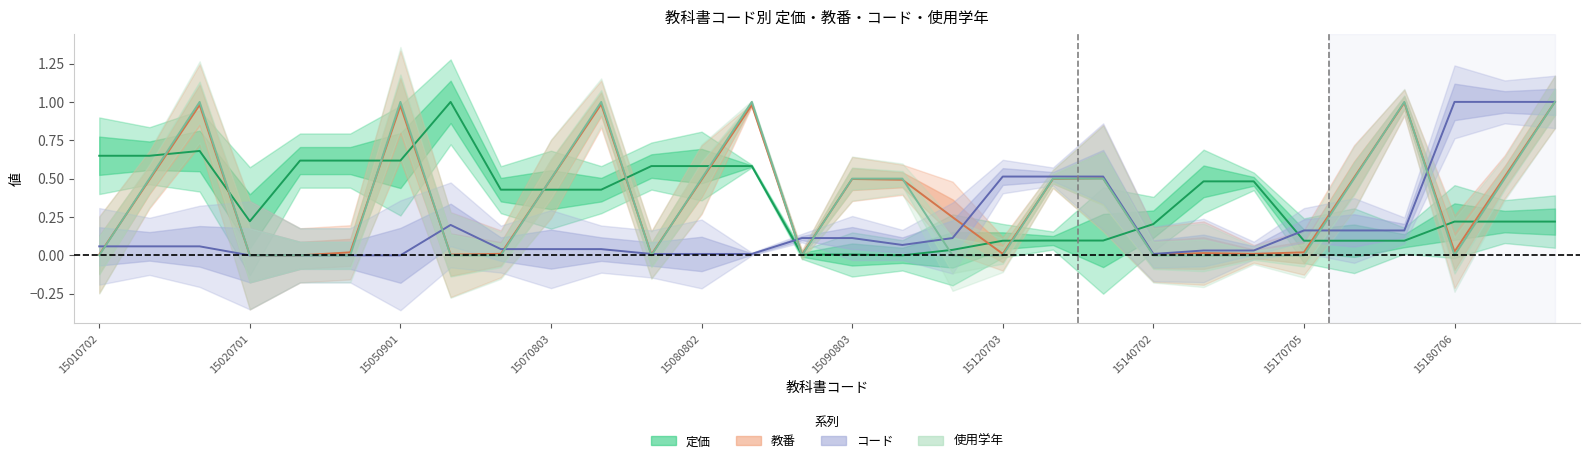

What is the greatest value displayed?

1.0